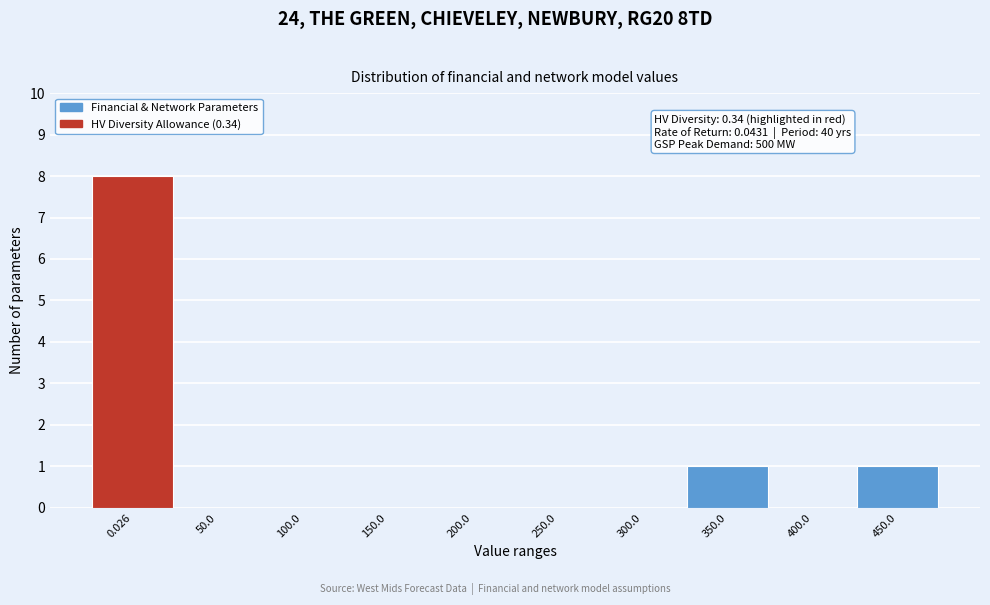

Reading left to right, list all the values displayed in this chart.

0.026=8	50.0=0	100.0=0	150.0=0	200.0=0	250.0=0	300.0=0	350.0=1	400.0=0	450.0=1